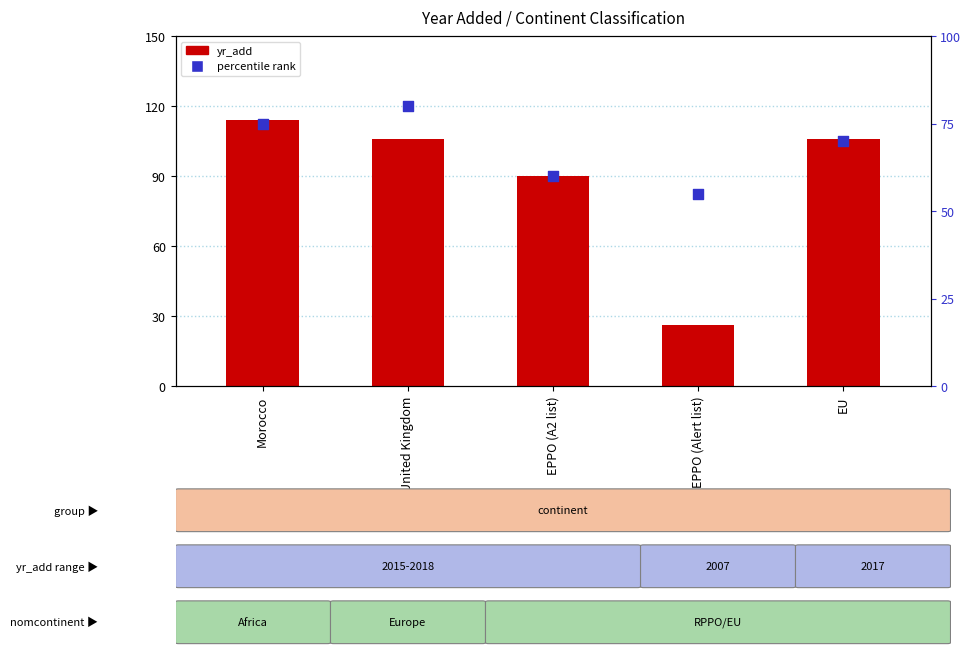

Which series has the largest total across all categories?

yr_add